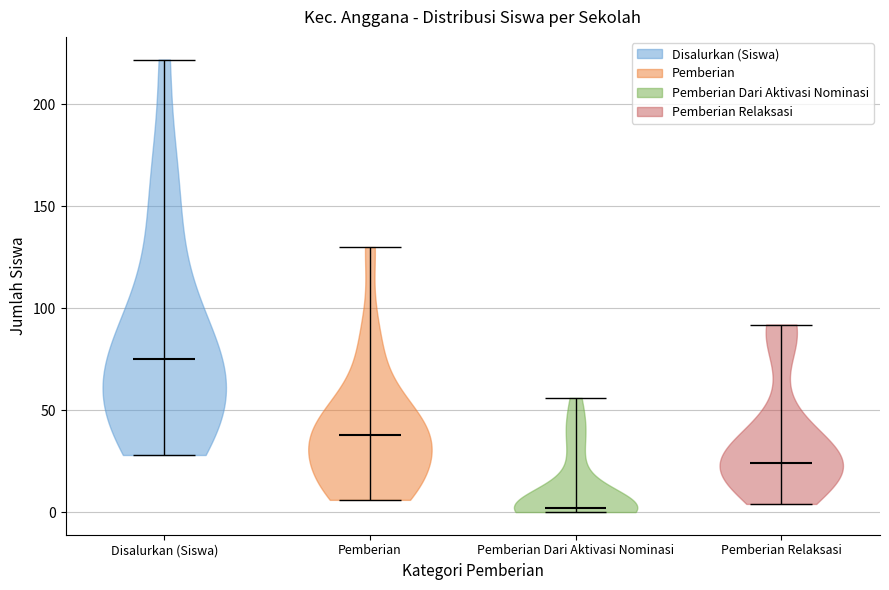

Which violin has the highest median line?

Disalurkan (Siswa)